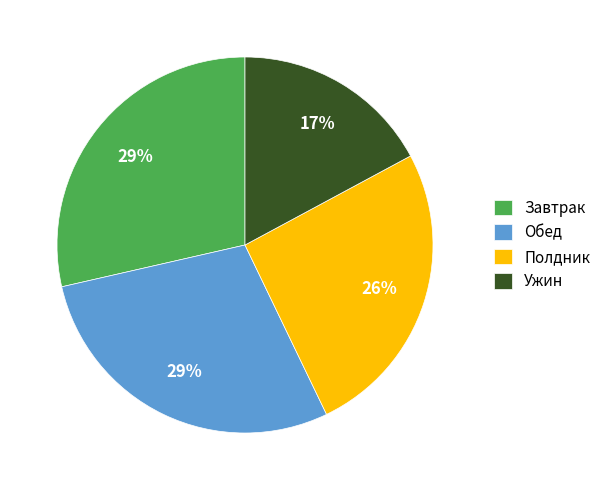

Approximately how many times larger is the value at Полдник compared to Завтрак?

0.9